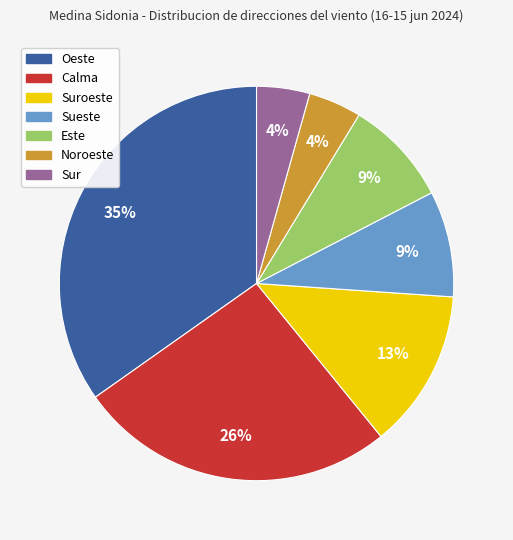

Does any single category account for the majority?

No